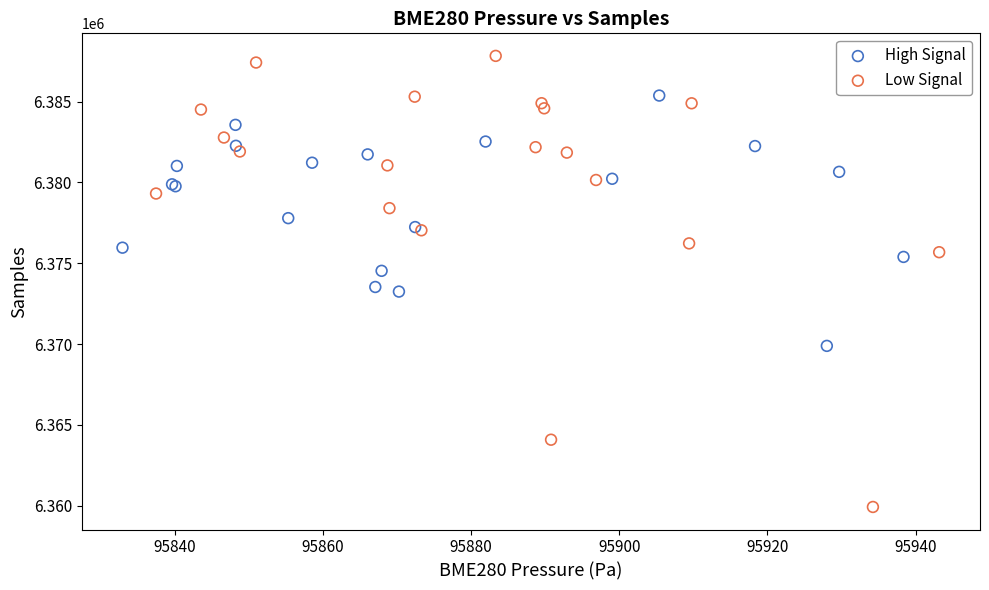

Which series reaches the maximum Y coordinate?

Low Signal